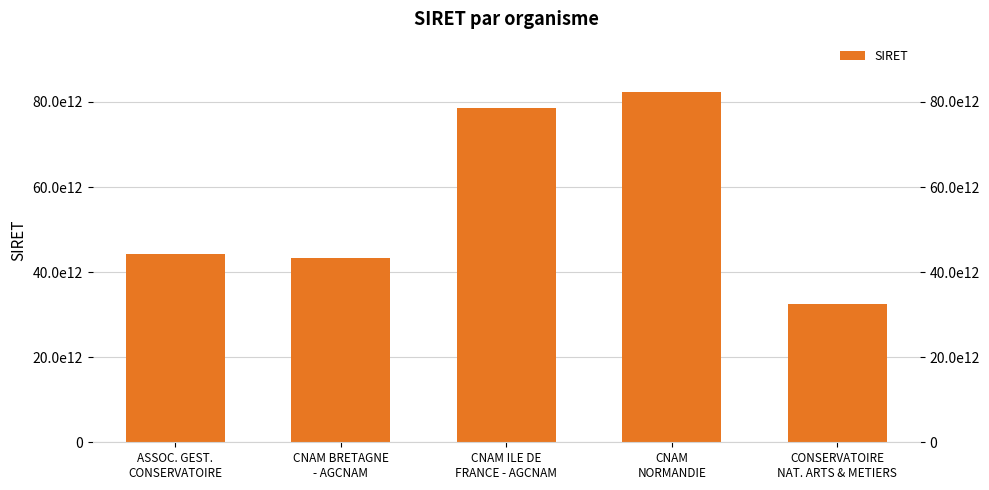

Reading left to right, extract all data points from this chart.

ASSOC. GEST.
CONSERVATOIRE=44320628900045	CNAM BRETAGNE
- AGCNAM=43411361900119	CNAM ILE DE
FRANCE - AGCNAM=78515062400365	CNAM
NORMANDIE=82456546900015	CONSERVATOIRE
NAT. ARTS & METIERS=32439762900118